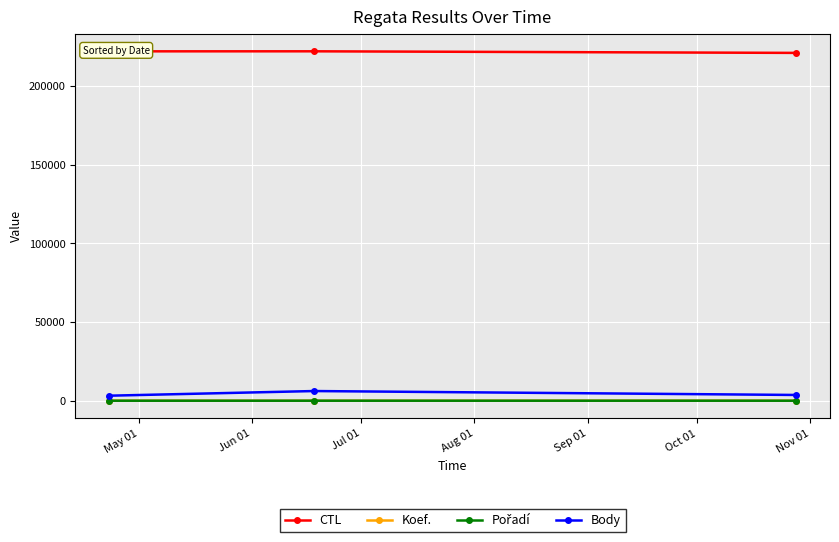

What is the minimum value for CTL?

221117